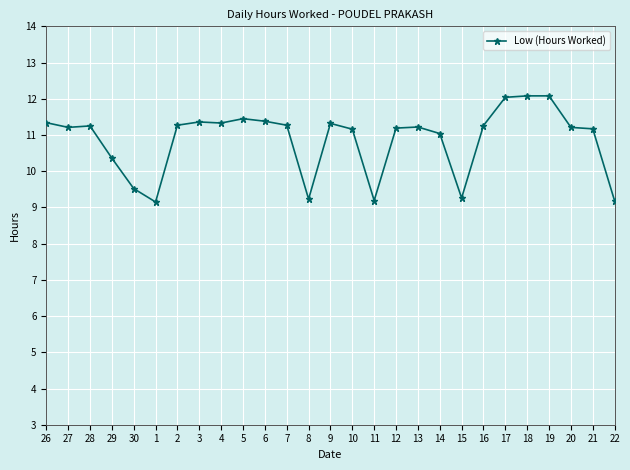

What is the sum of the values at 4 and 17?

23.4